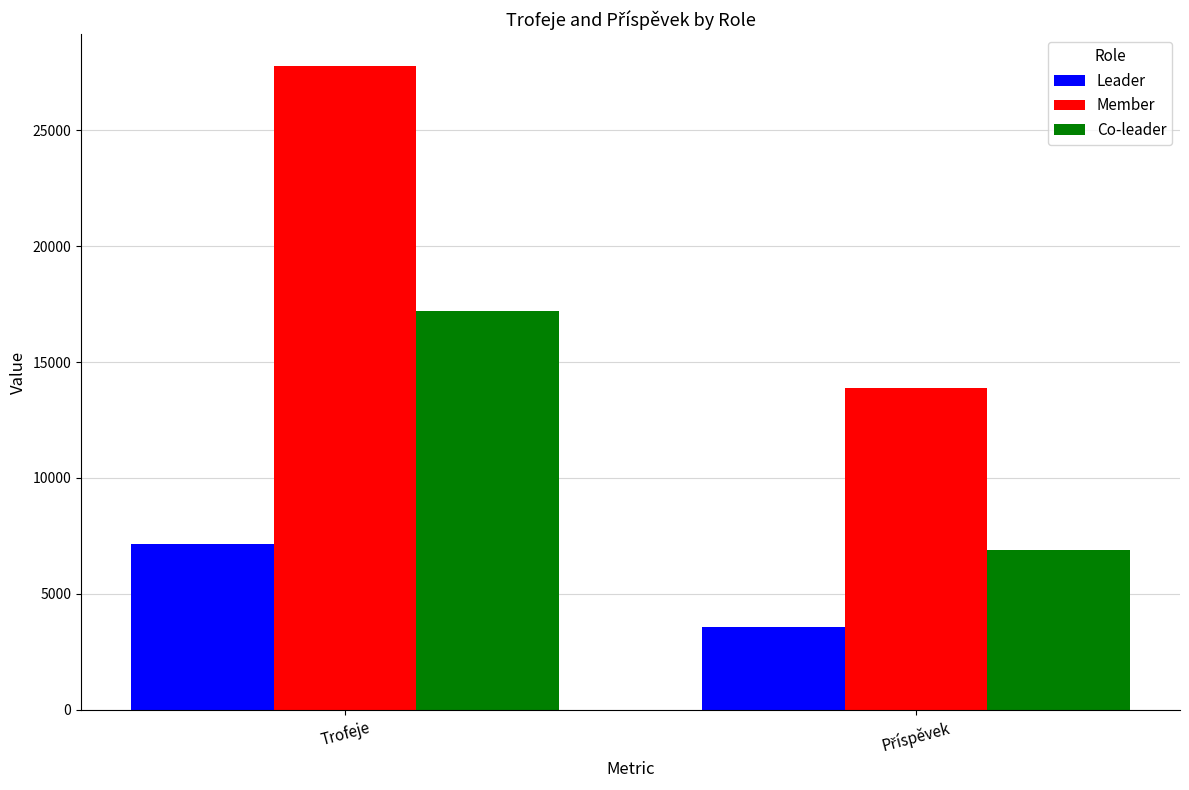

What is the spread (max minus min) of values at Trofeje?

20592